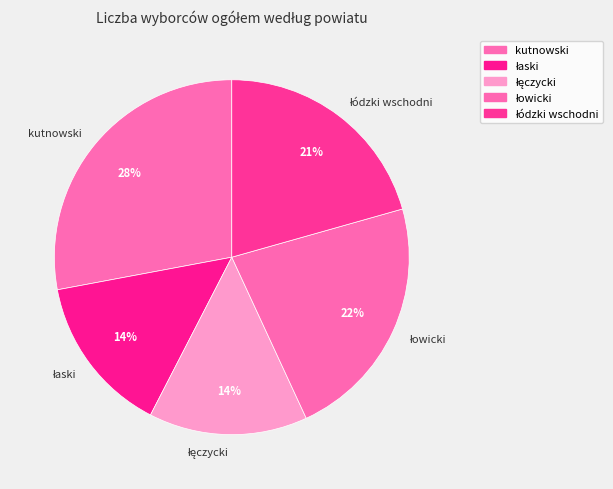

To the nearest percent, what portion does kutnowski represent?

28%